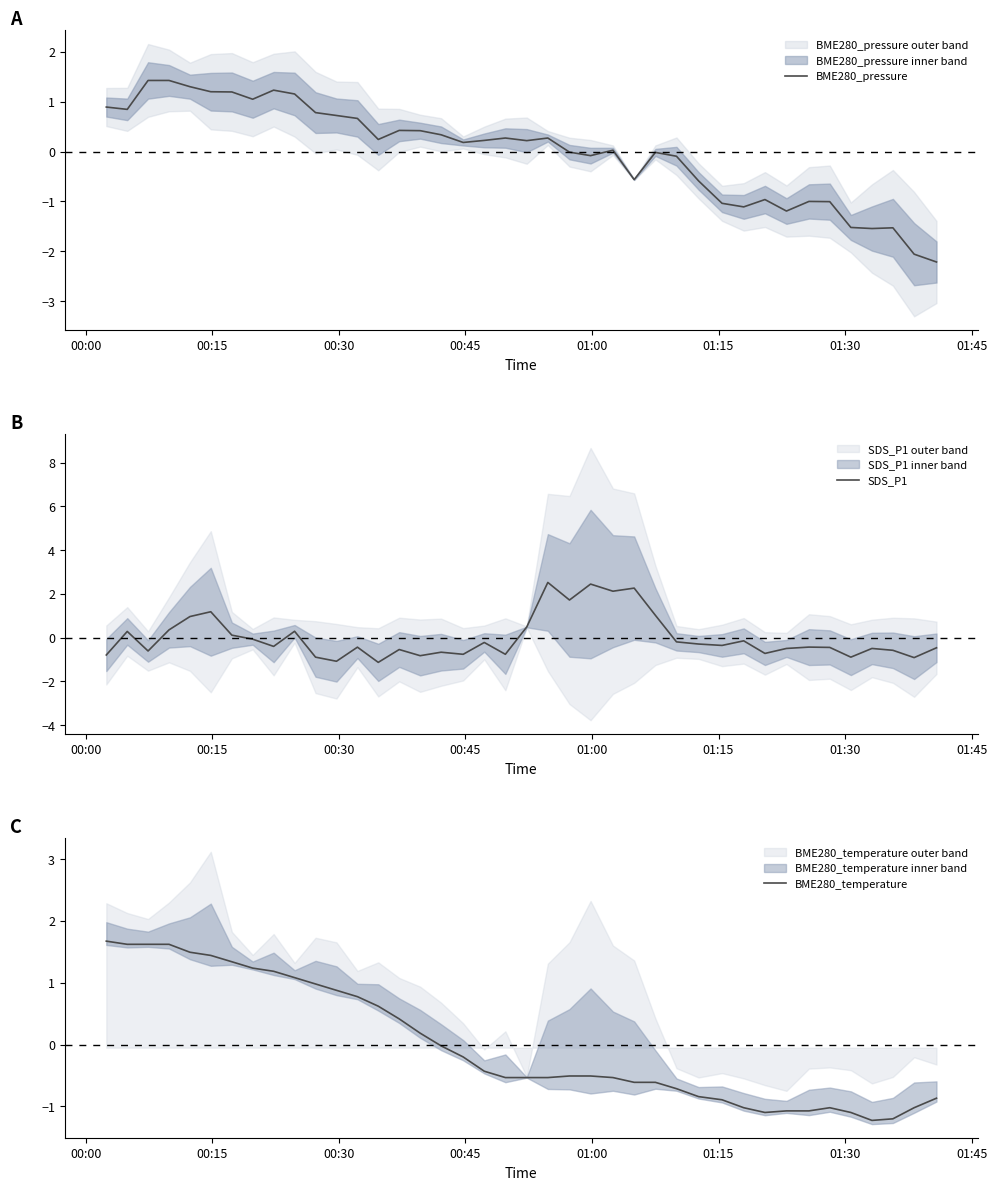

The SDS_P1 series shows -1.3 at 35. True or false?

False